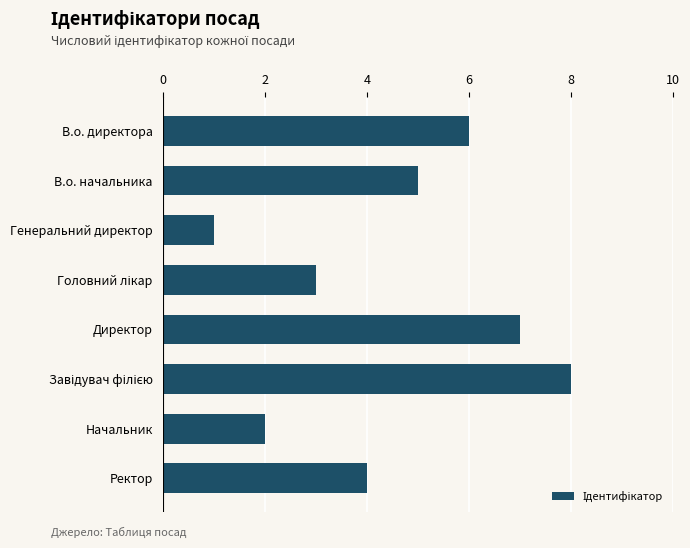

Approximately how many times larger is the value at Генеральний директор compared to Начальник?

0.5